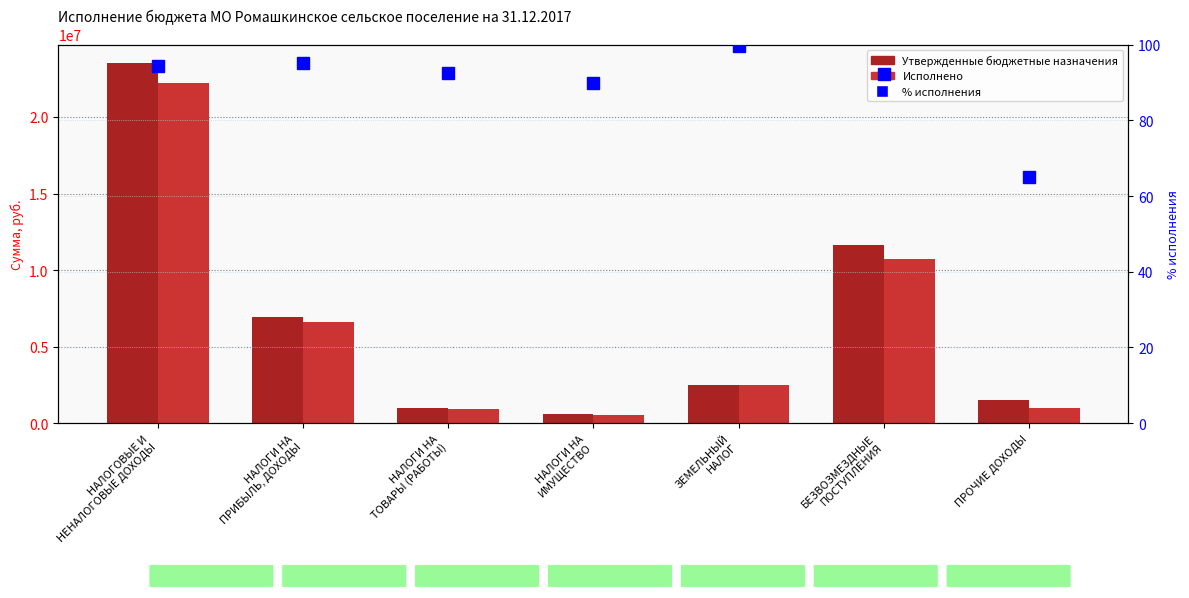

What is the total value across all series at НАЛОГИ НА
ТОВАРЫ (РАБОТЫ)?

1889393.3